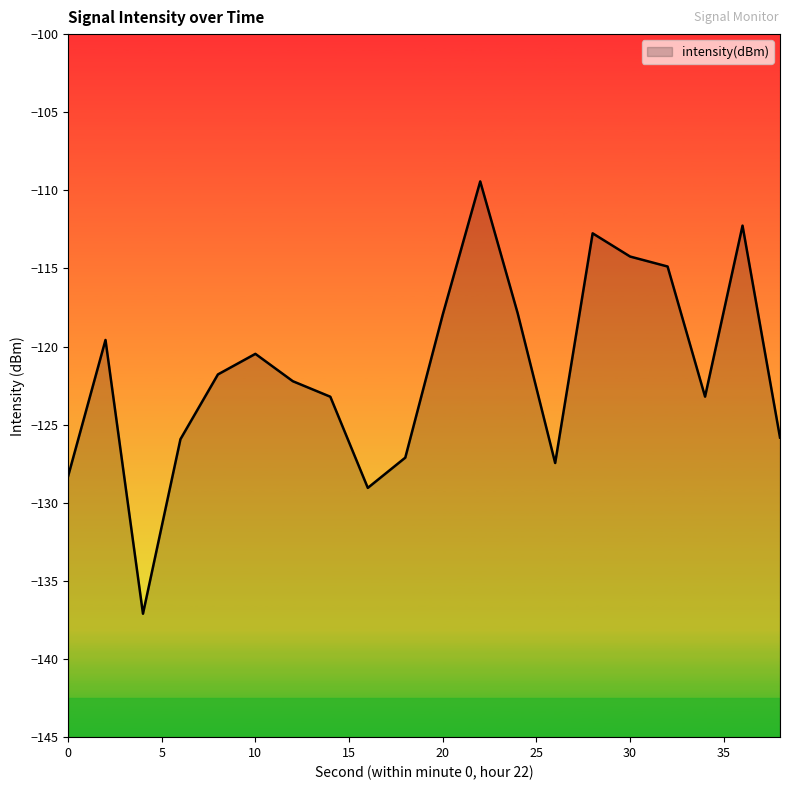

At which label does the data first exceed -121?

2